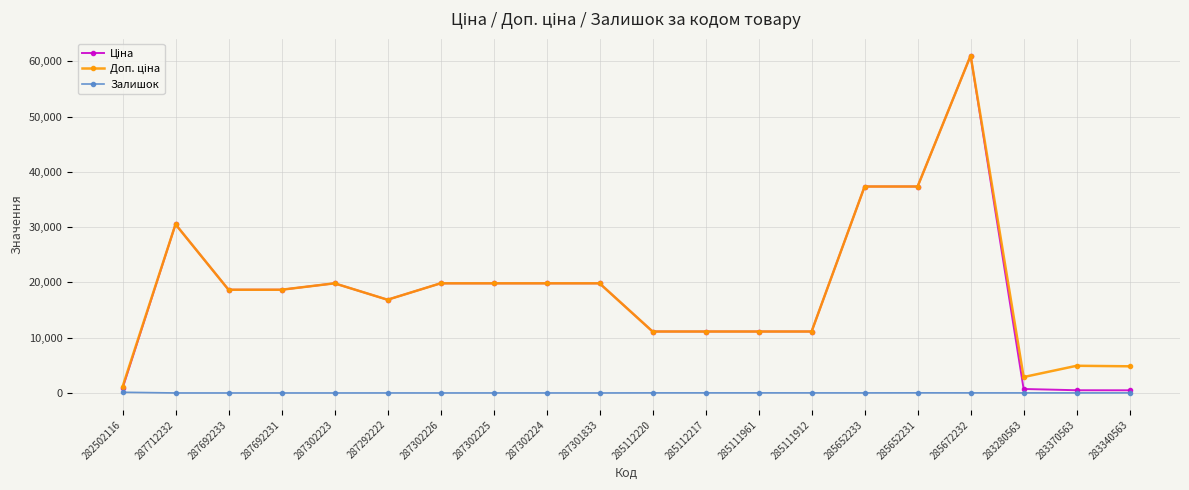

True or false: Залишок has a value of 0.0 at 287692231.

True